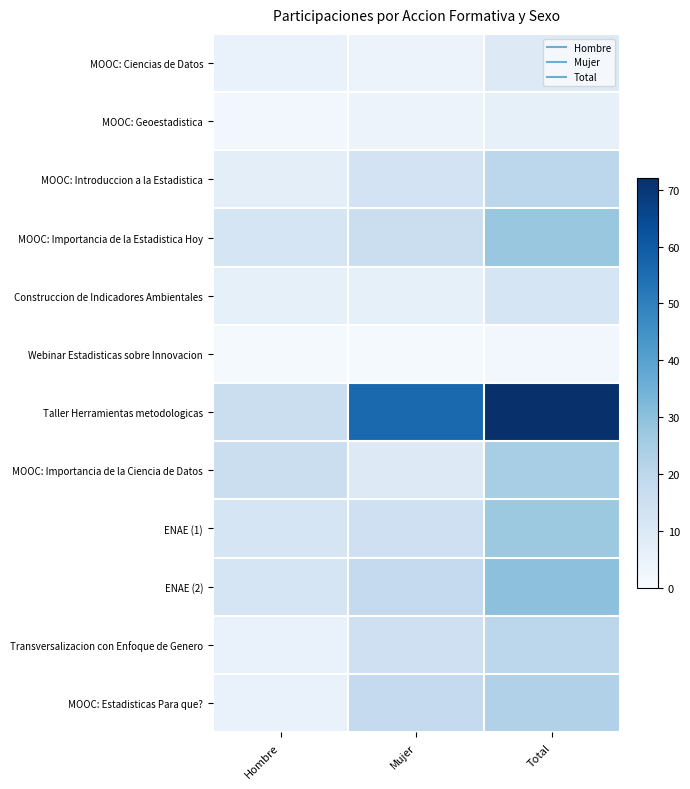

What is the difference between the highest and lowest values at Mujer?

55